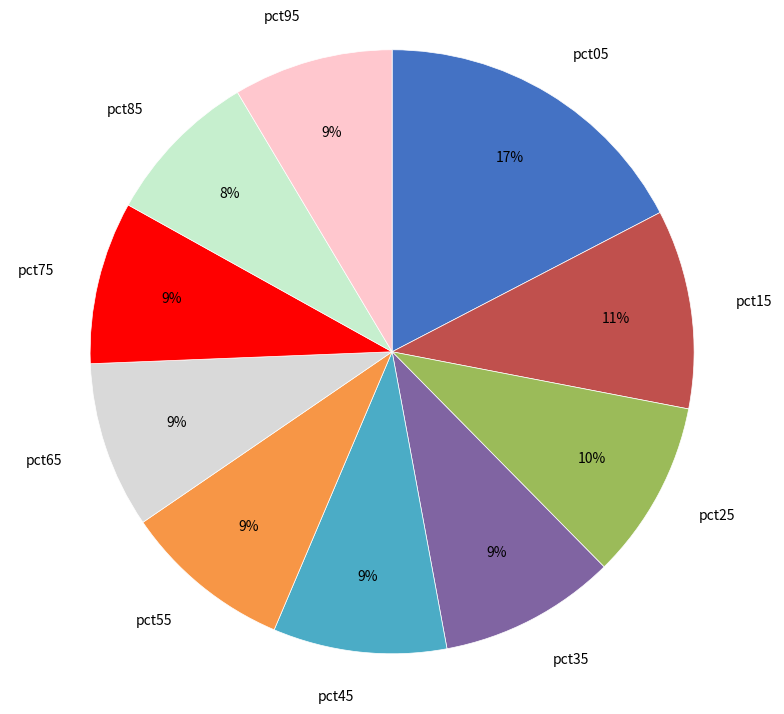

To the nearest percent, what is the average slice percentage?

10%